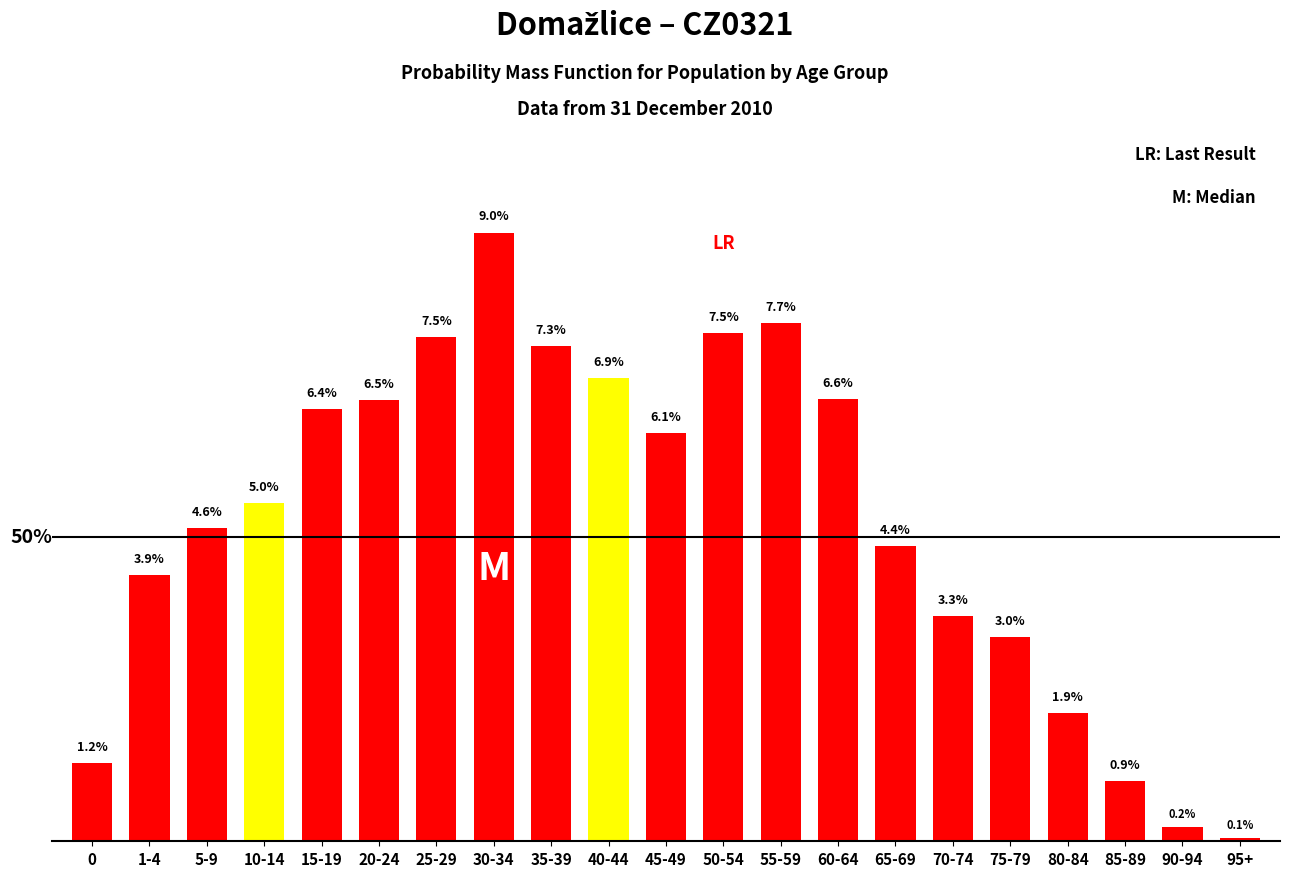

Which label corresponds to the smallest value in the chart?

95+